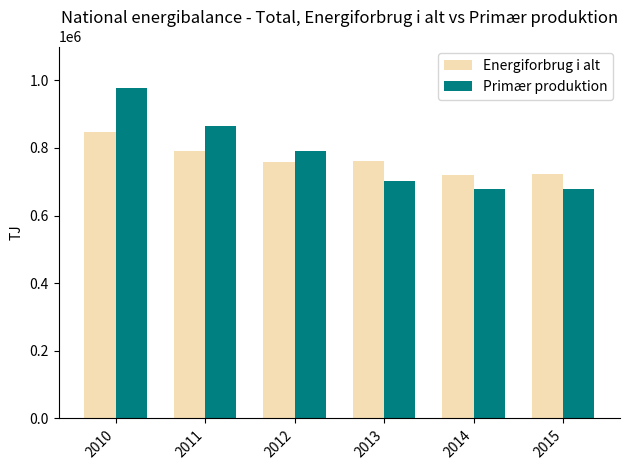

What are all the series names shown in the legend?

Energiforbrug i alt, Primær produktion